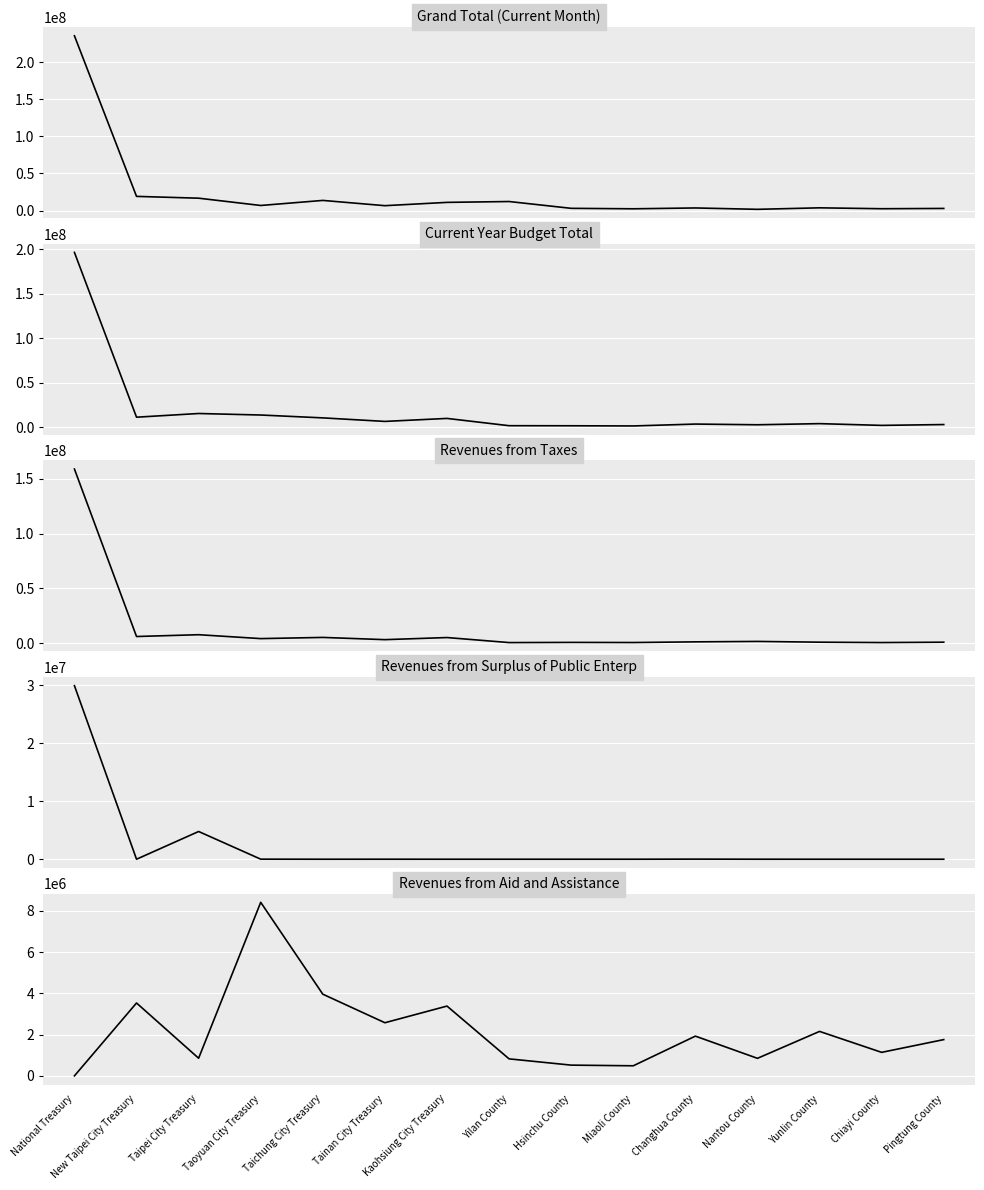

At which label does Revenues from Aid and Assistance first exceed 1758602?

New Taipei City Treasury